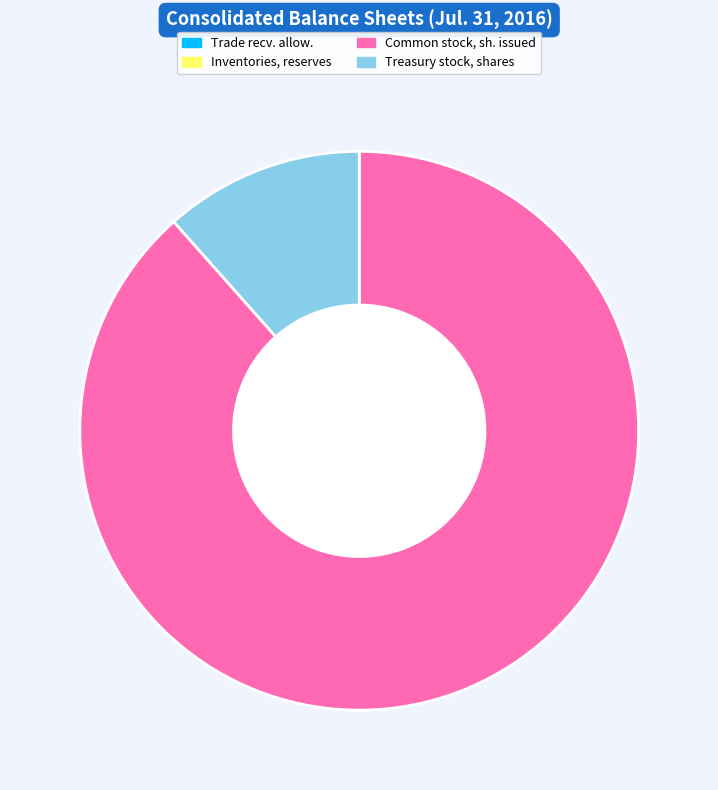

Is there a majority slice in this chart?

Yes